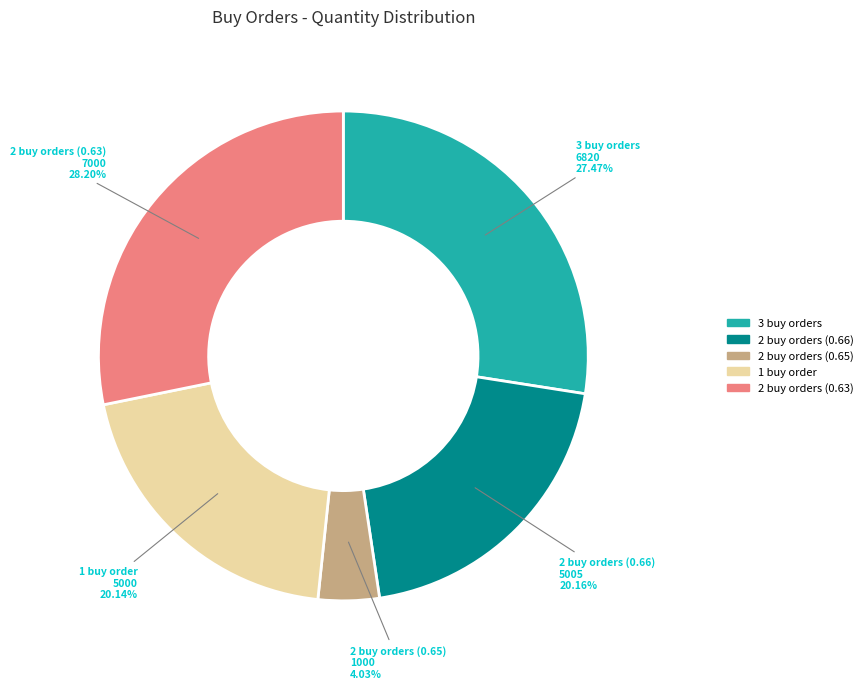

Is the sum of 3 buy orders and 2 buy orders (0.63) greater than half?

Yes